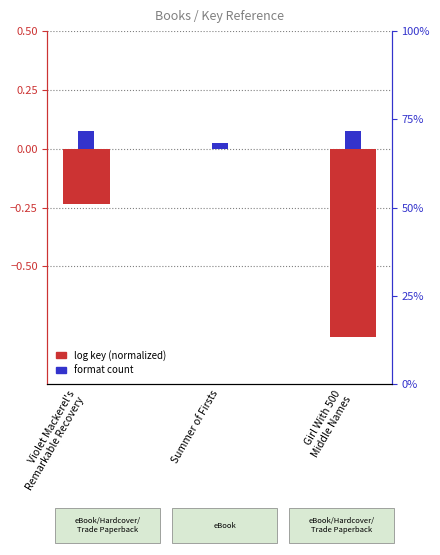

The value at Girl With 500
Middle Names is -1.3. True or false?

False